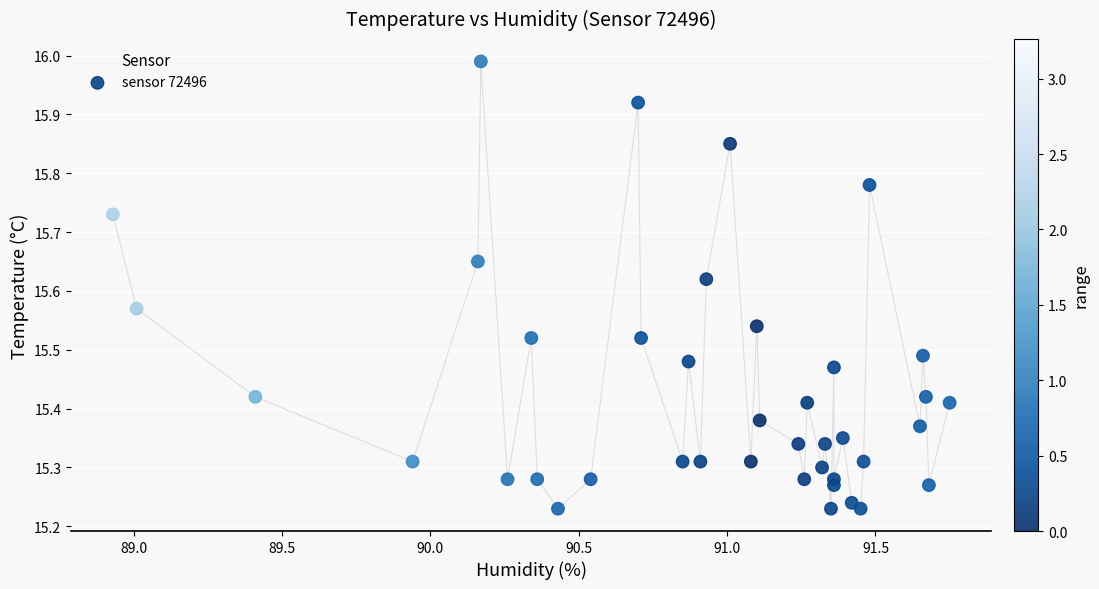

What is the range of X values (max minus min)?

2.8